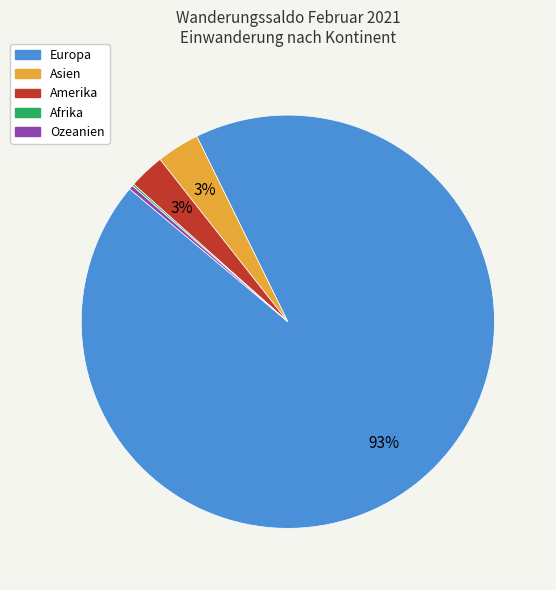

Which slice represents more than half of the pie?

Europa